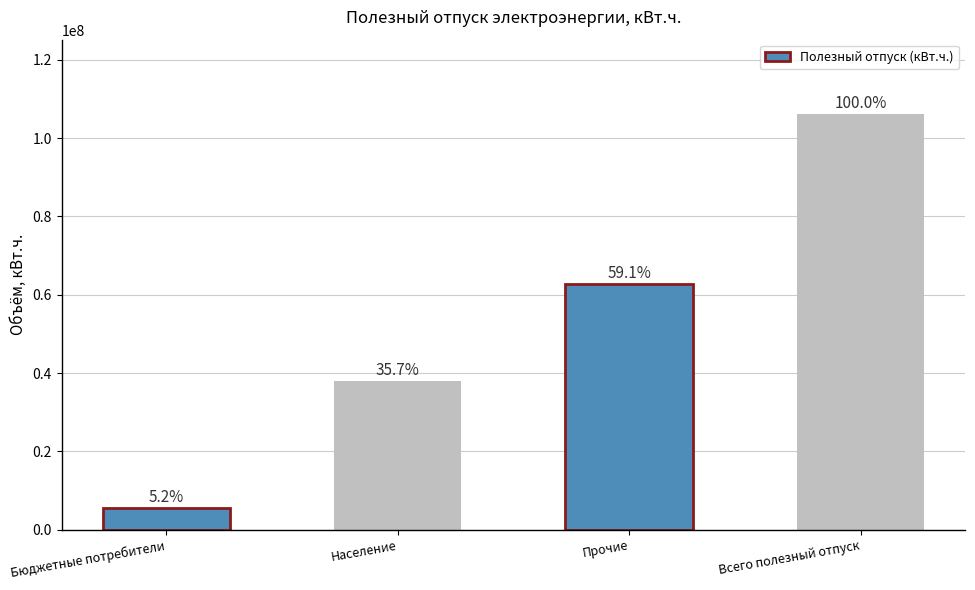

Is it true that the value at Всего полезный отпуск is 32381421?

False